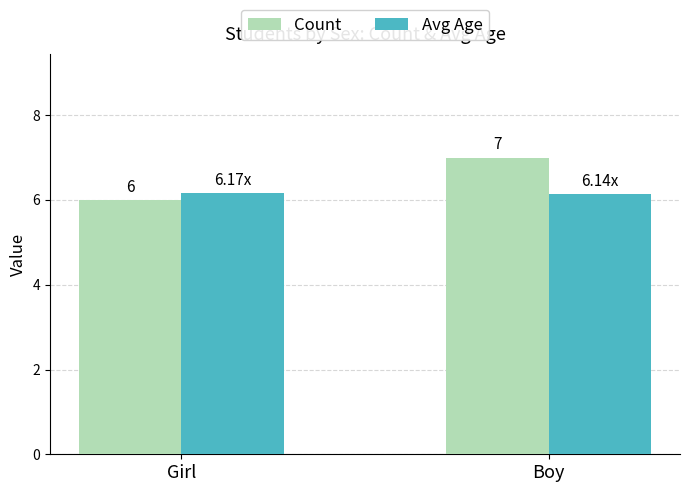

What is the sum of all Count values?

13.0